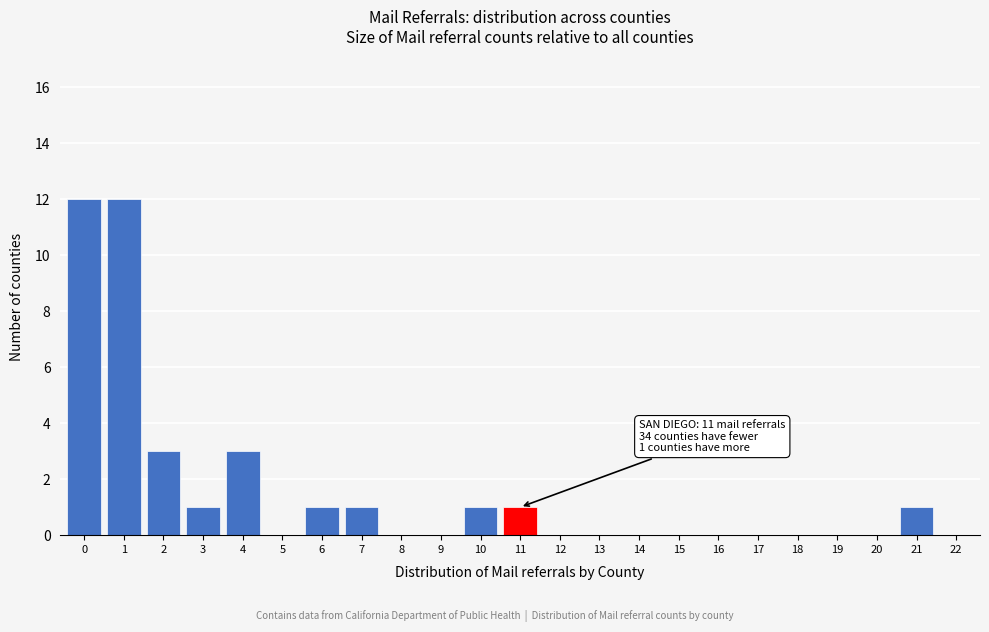

Reading right to left, what are all the values shown in this chart?

22=0	21=1	20=0	19=0	18=0	17=0	16=0	15=0	14=0	13=0	12=0	11=1	10=1	9=0	8=0	7=1	6=1	5=0	4=3	3=1	2=3	1=12	0=12